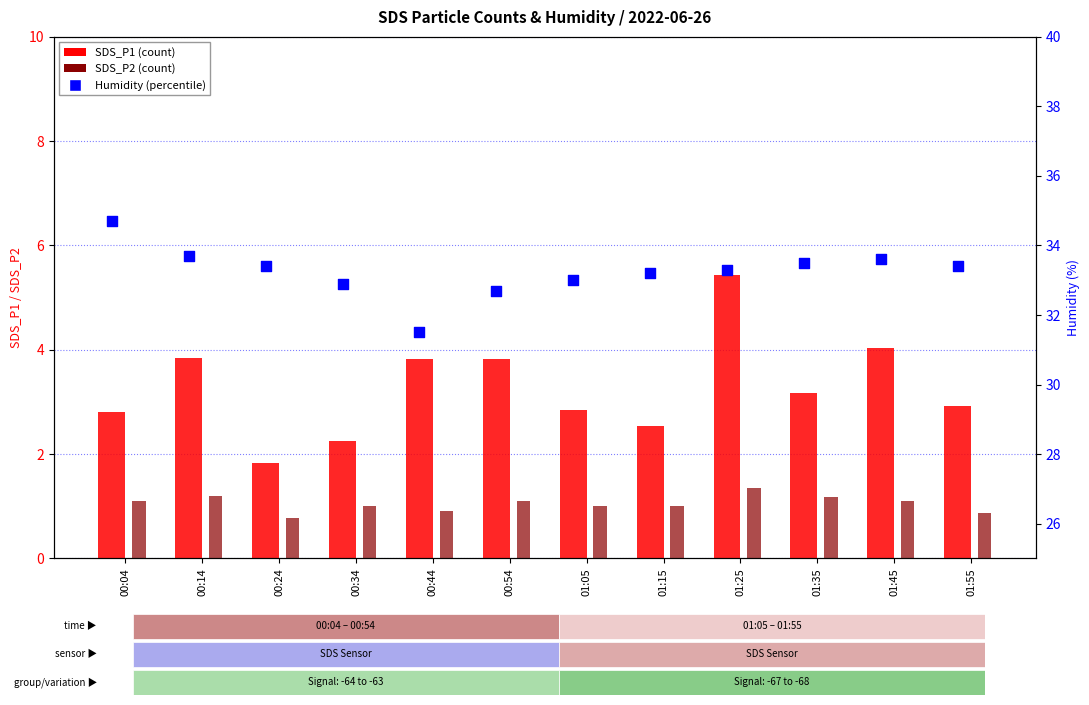

At which category is the sum across all series the highest?

01:25